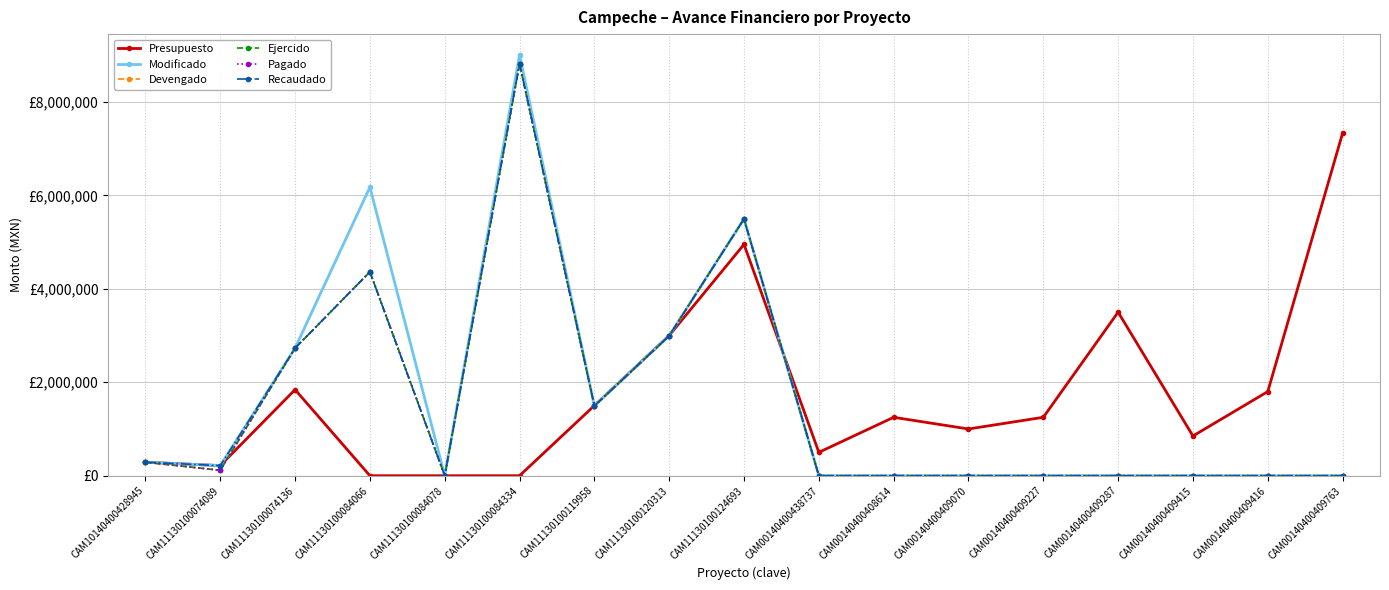

Does the chart have visible grid lines?

Yes